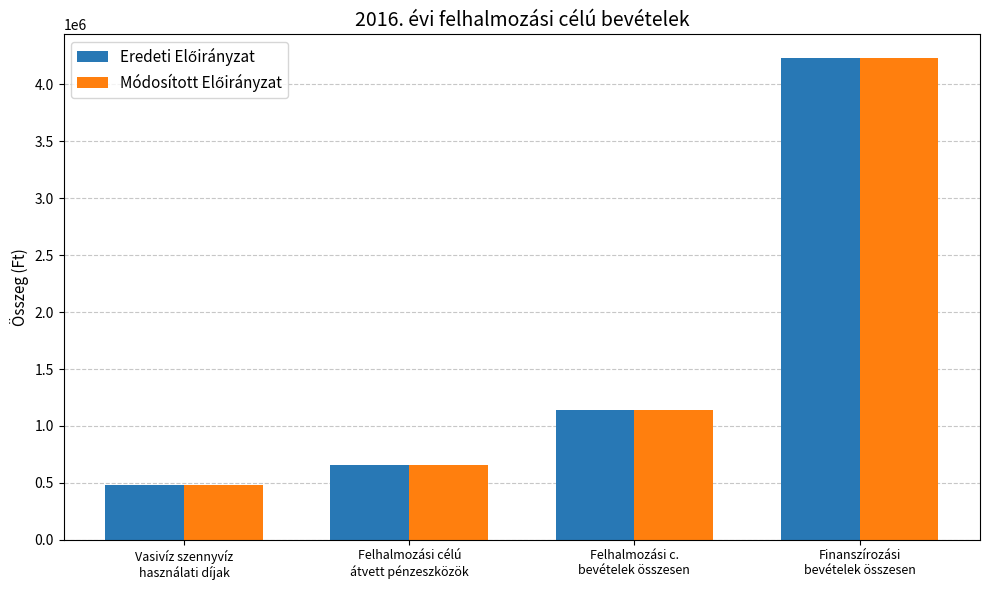

What is the maximum value shown in the chart?

4229000